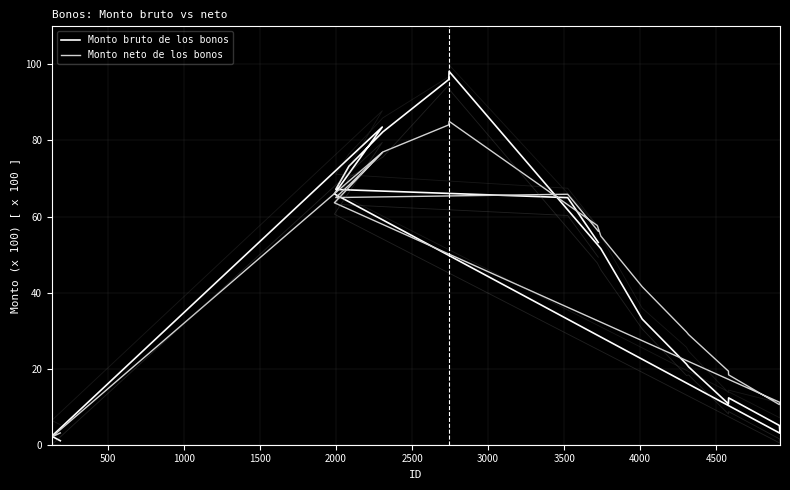

How many times do Monto neto de los bonos and Monto bruto de los bonos cross each other?

4